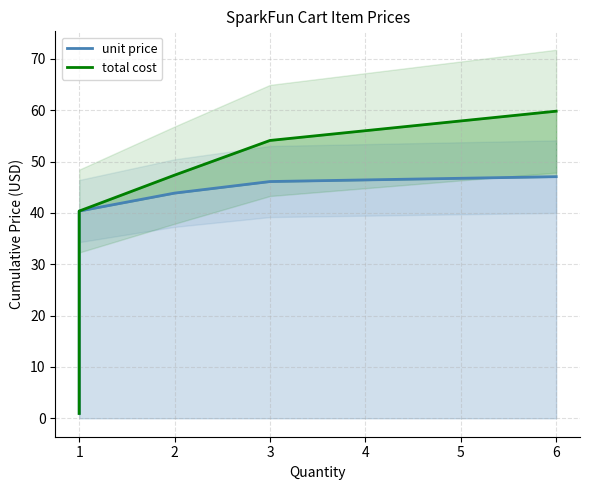

True or false: unit price line and total cost line cross at least once.

False